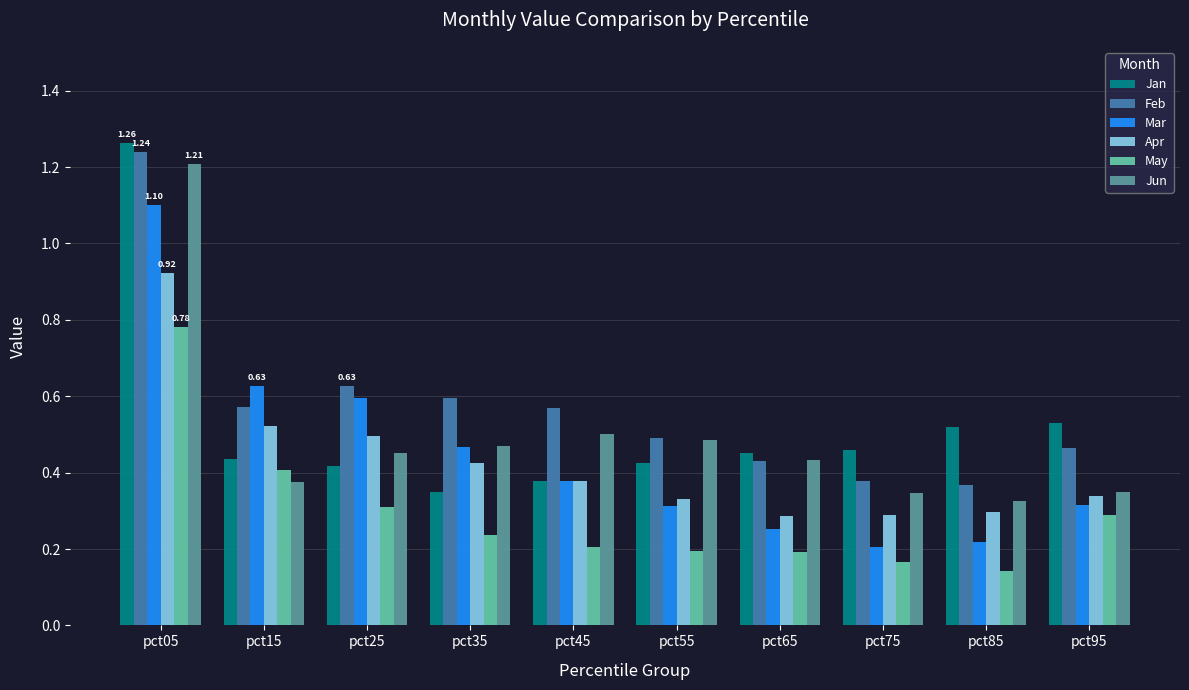

Which category has the highest value in the Jun series?

pct05